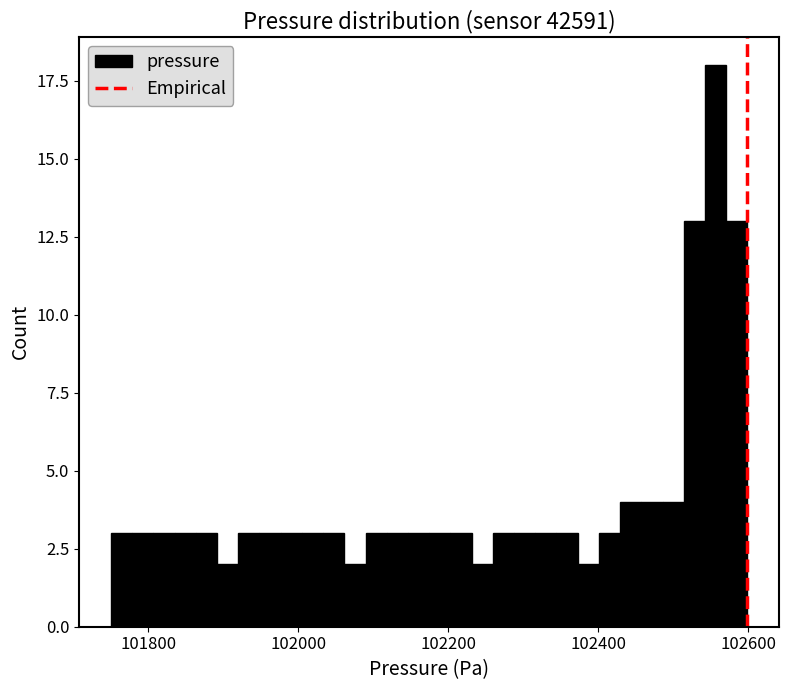

Around what value on the x-axis is the tallest bar? Give the approximate position of its centre, as read against the axis.

102560